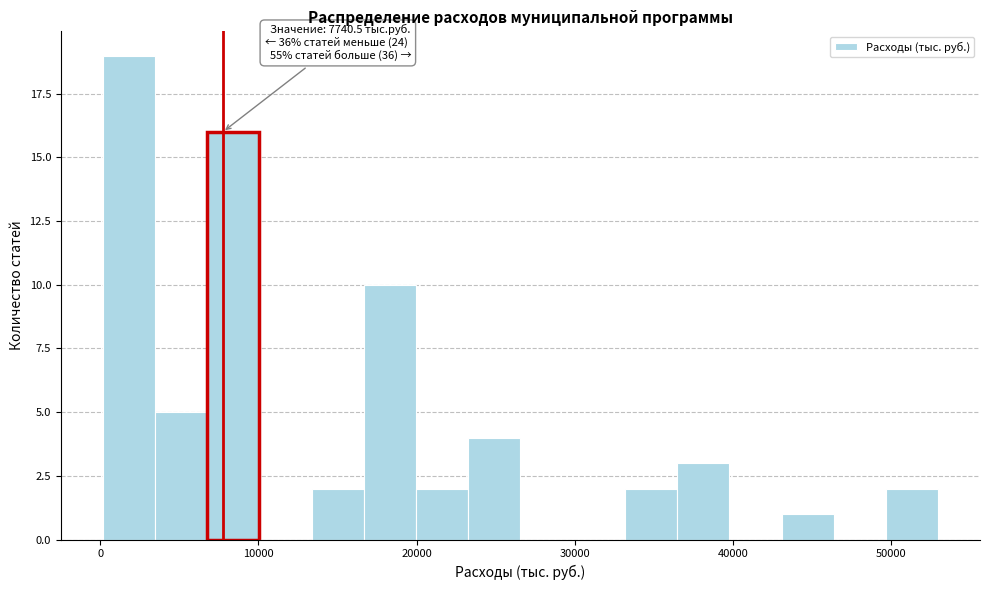

Read against the x-axis, roughly where is the centre of the tallest bar?

2000